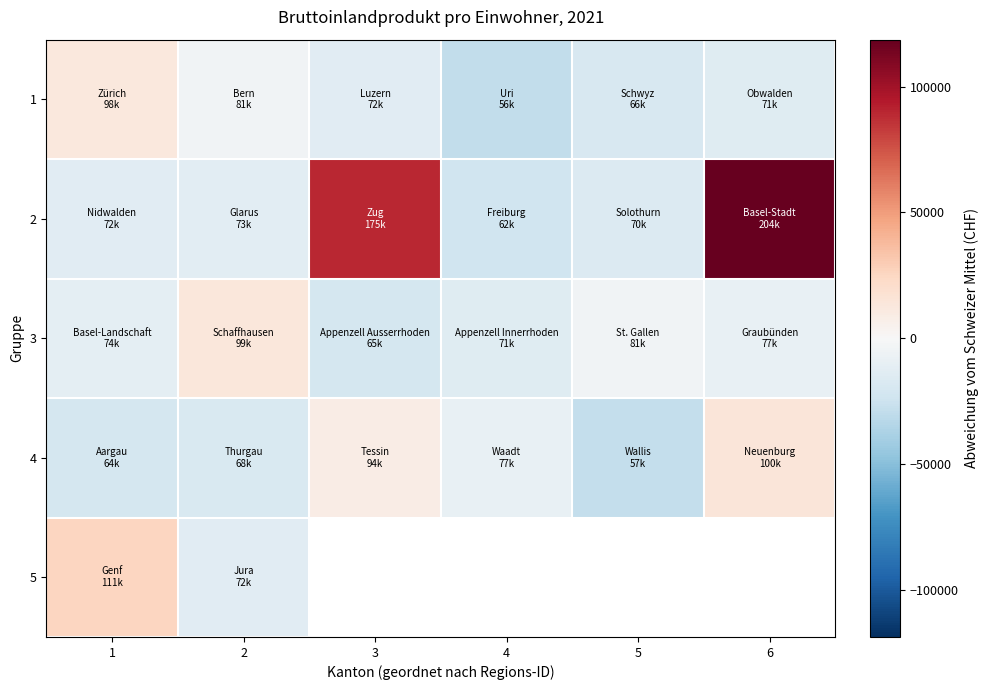

Between 3 and 6, which series saw the biggest shift?

2